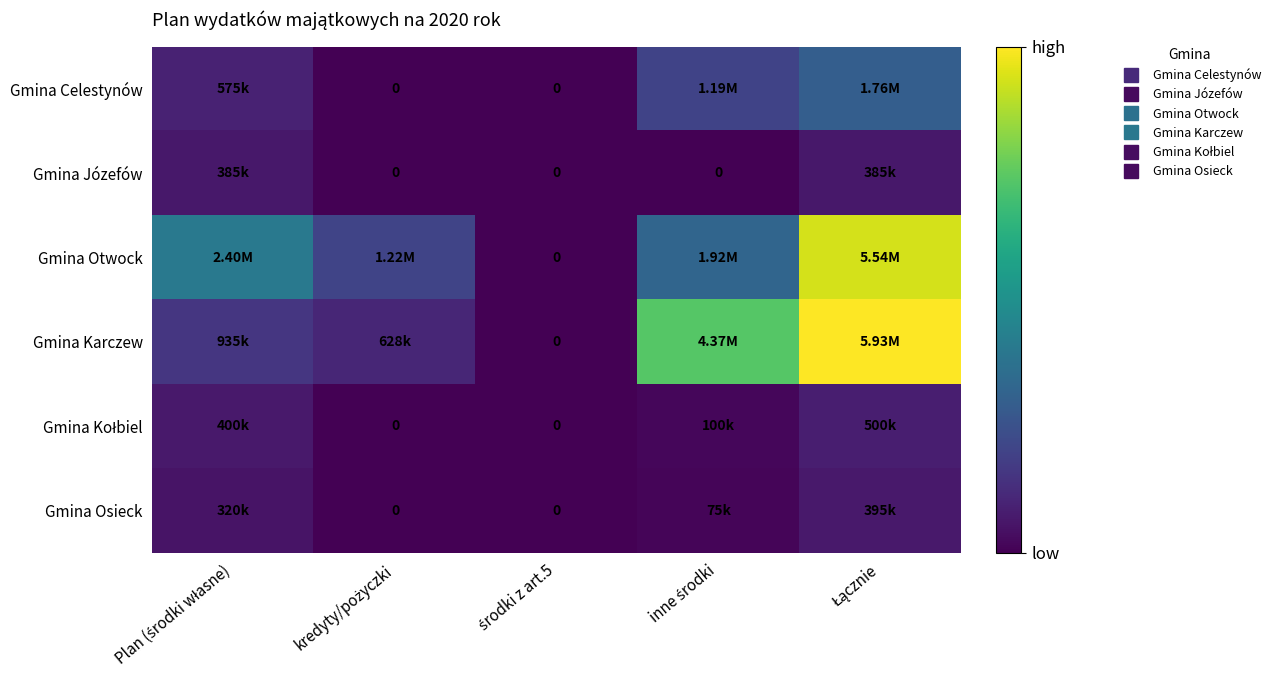

Rank the series by their maximum value, from lowest to highest.

Gmina Józefów, Gmina Osieck, Gmina Kołbiel, Gmina Celestynów, Gmina Otwock, Gmina Karczew